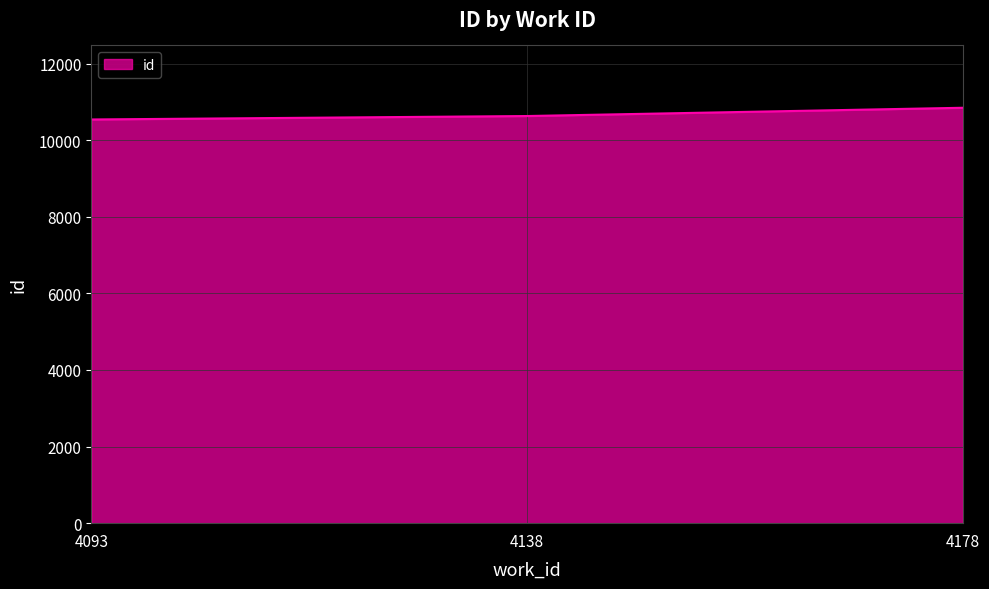

Where is the data nearest to the value 10695?

4138